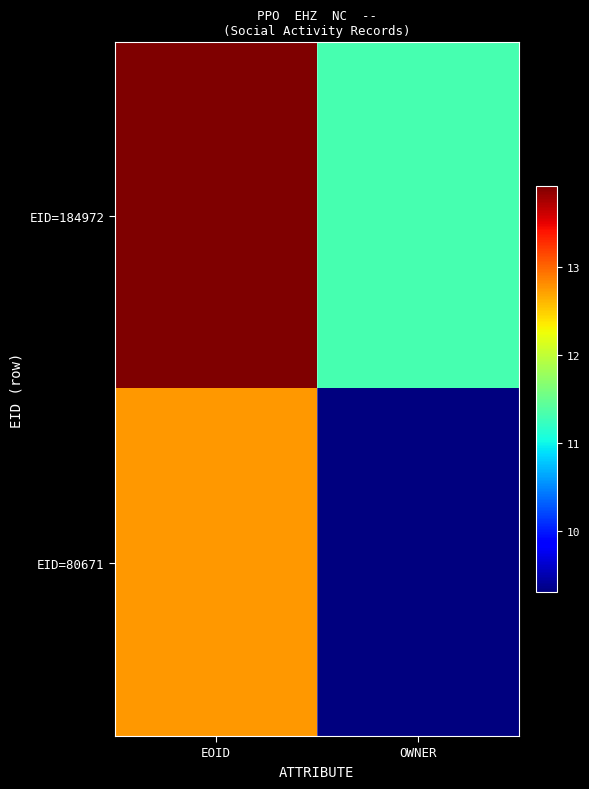

Which series has the widest spread of values?

EID=80671